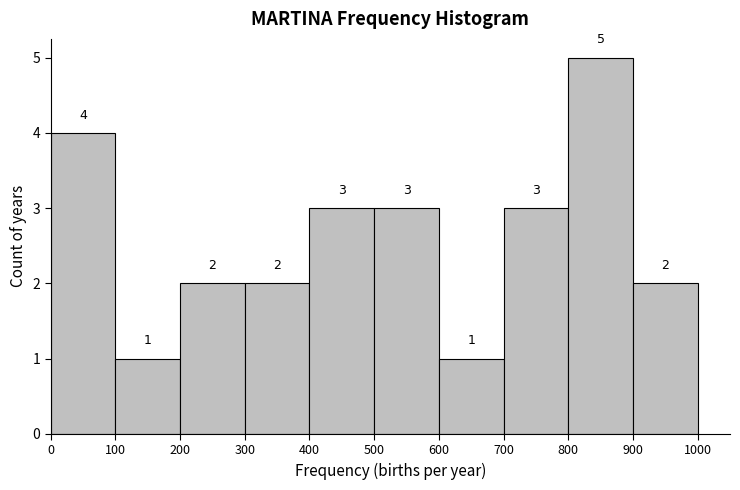

Over which range of the x-axis is the bar tallest?

800 to 900